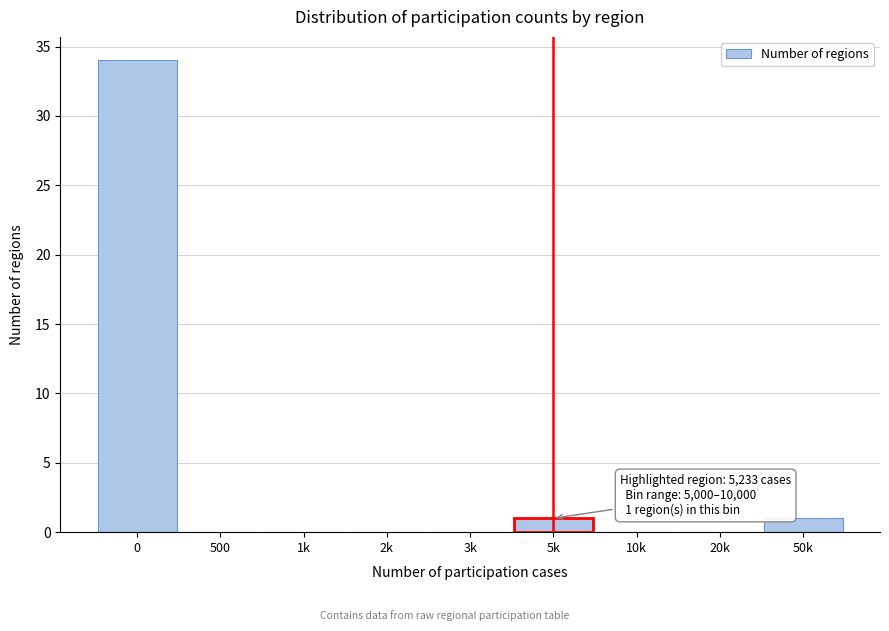

Reading left to right, transcribe all the data shown in this chart.

0=34	500=0	1k=0	2k=0	3k=0	5k=1	10k=0	20k=0	50k=1